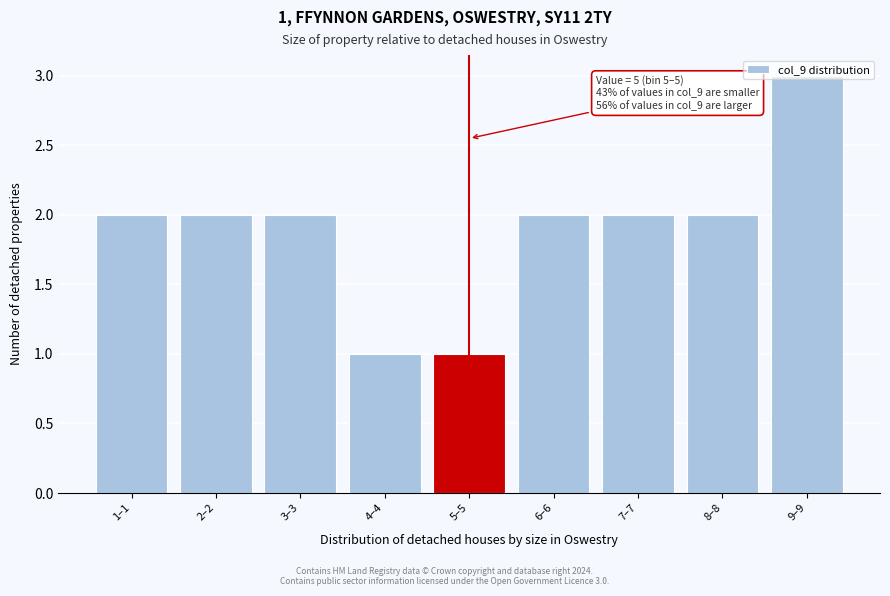

Which label corresponds to the largest value in the chart?

9–9